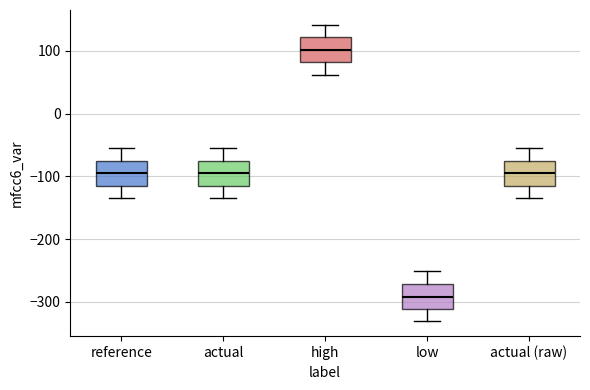

Reading left to right, read every box against the y-axis: the position of its median line, the range the box covers, and the ends of its whiskers. The values are not printed on the chart, so give them approximately, as read against the axis.

reference: median -90, box -110 to -70, whiskers -130 to -50
actual: median -90, box -110 to -70, whiskers -130 to -50
high: median 100, box 80 to 120, whiskers 60 to 140
low: median -290, box -310 to -270, whiskers -330 to -250
actual (raw): median -90, box -110 to -70, whiskers -130 to -50